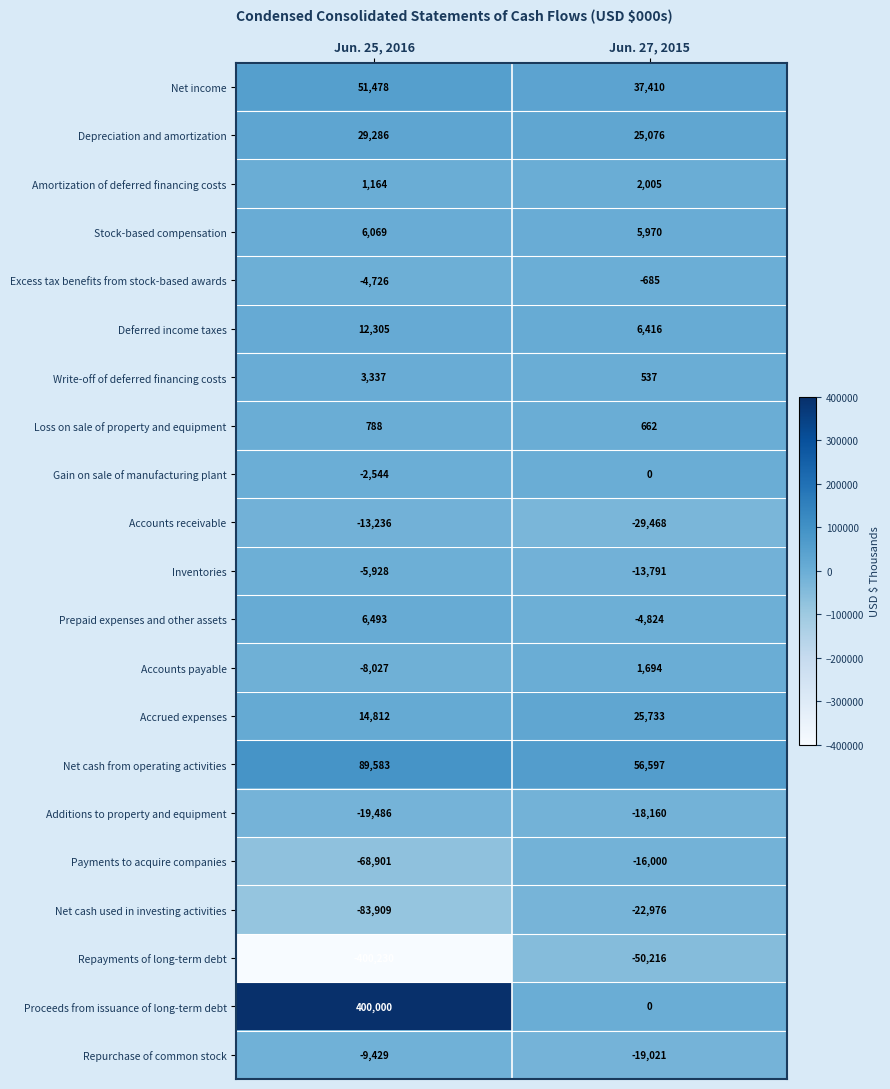

Which series changed the most between Jun. 25, 2016 and Jun. 27, 2015?

Proceeds from issuance of long-term debt